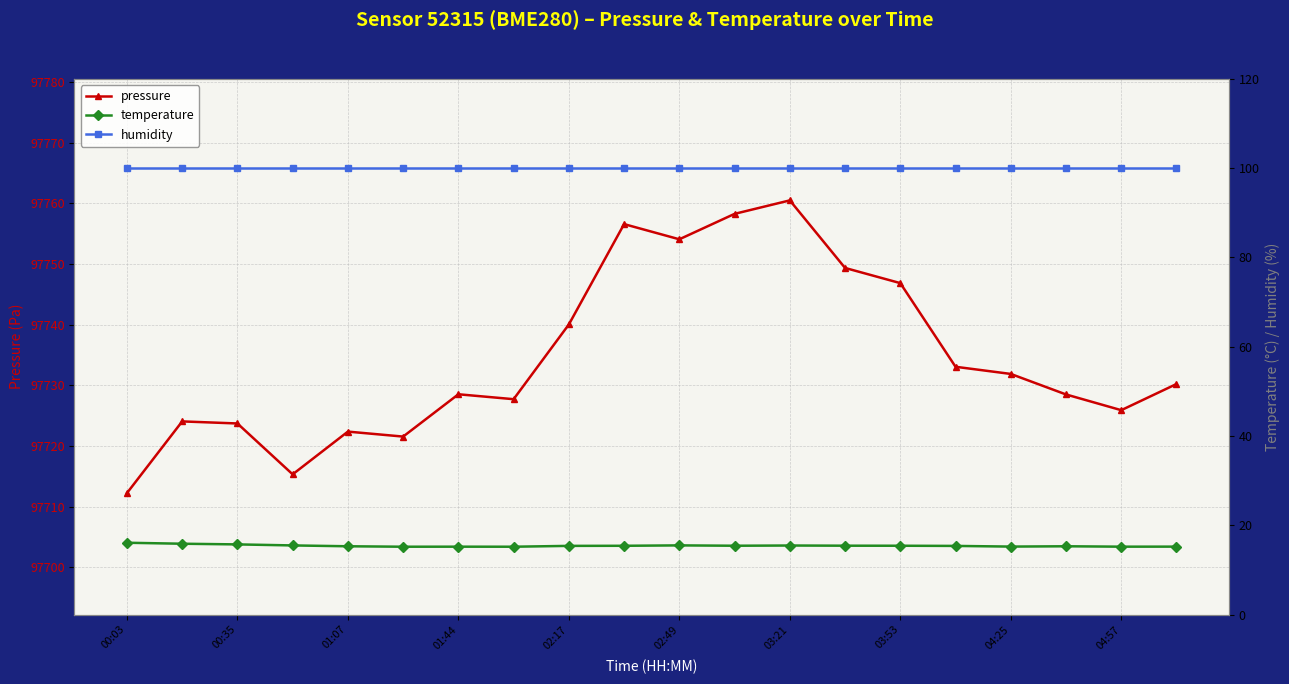

True or false: humidity and temperature cross at least once.

False